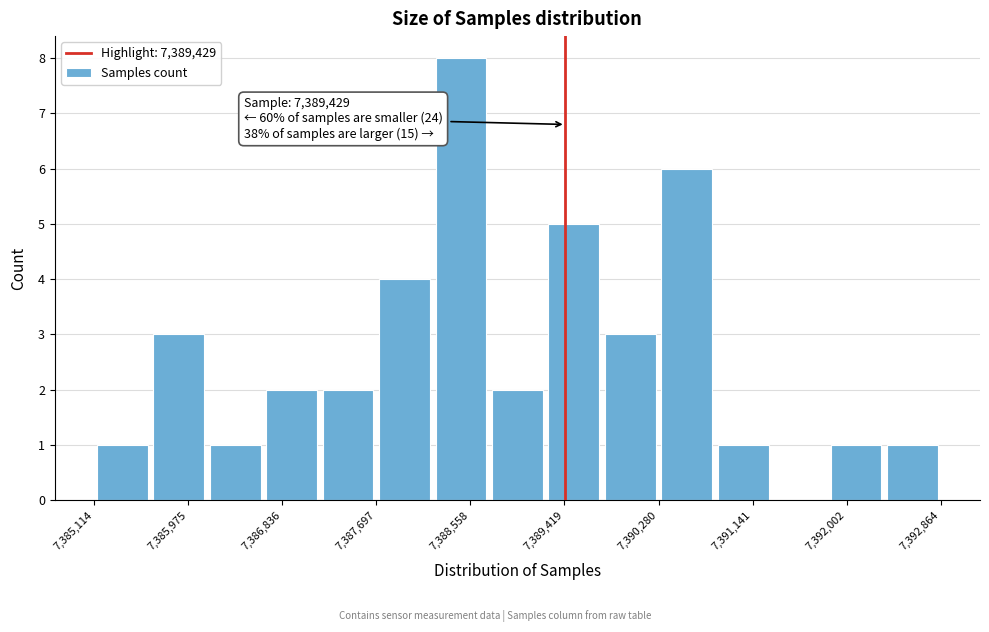

Over which range of the x-axis is the bar tallest?

7388200 to 7388700